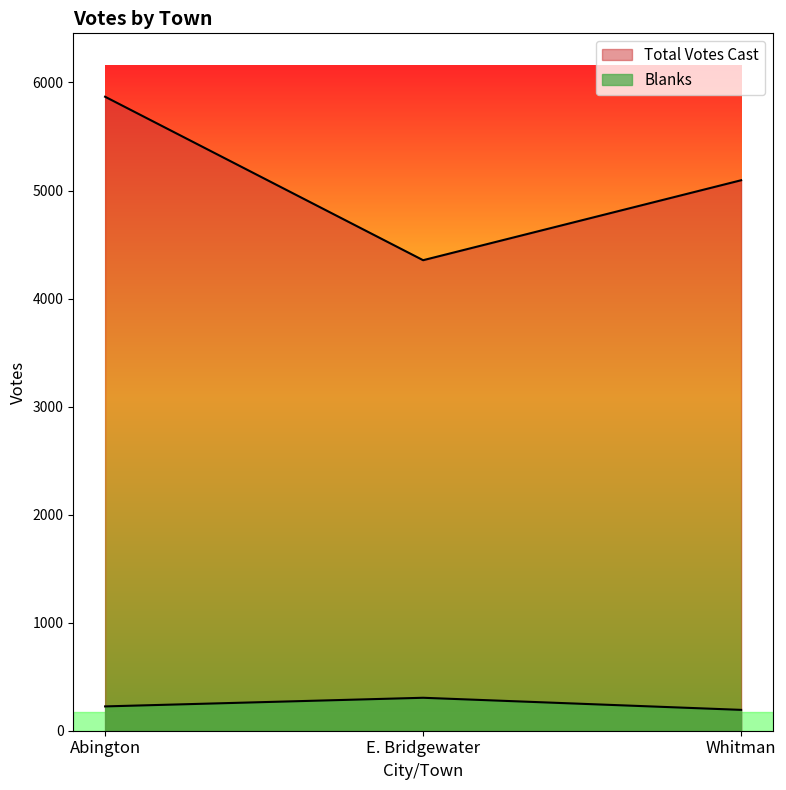

What is the difference between the Blanks values at Whitman and Abington?

32